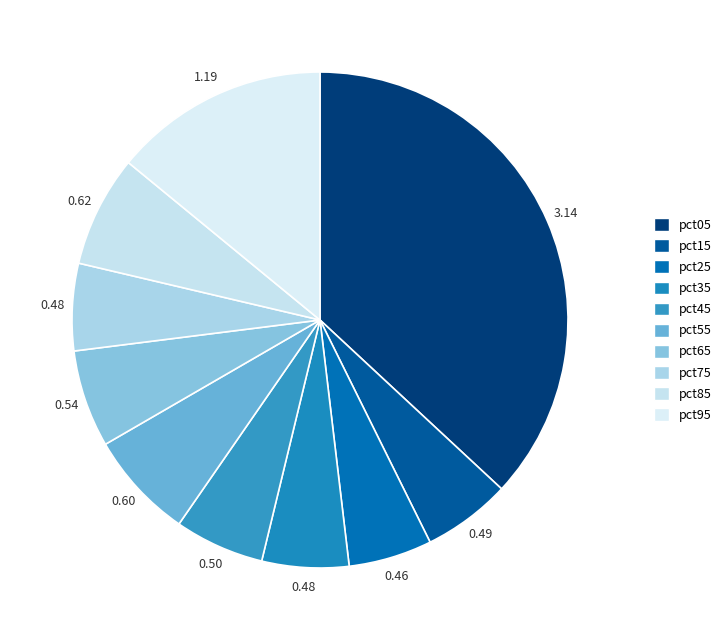

Count the number of slices in the pie.

10